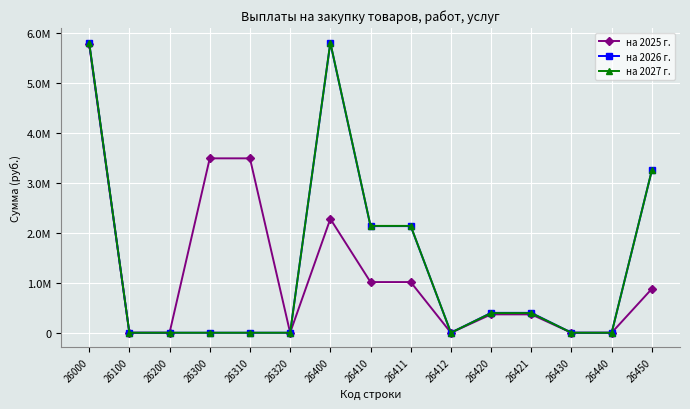

What are all the series names shown in the legend?

на 2025 г., на 2026 г., на 2027 г.